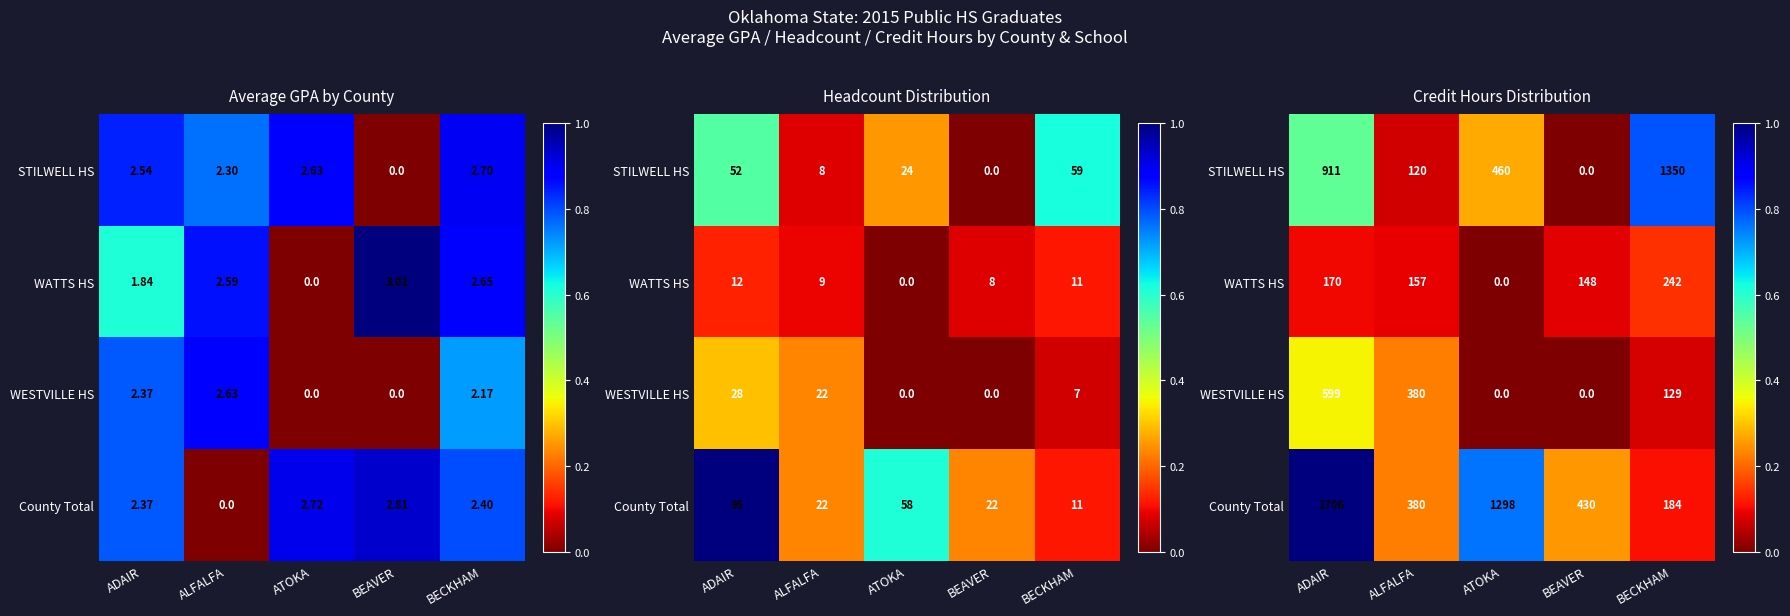

At how many categories does at least one series exceed 0?

5